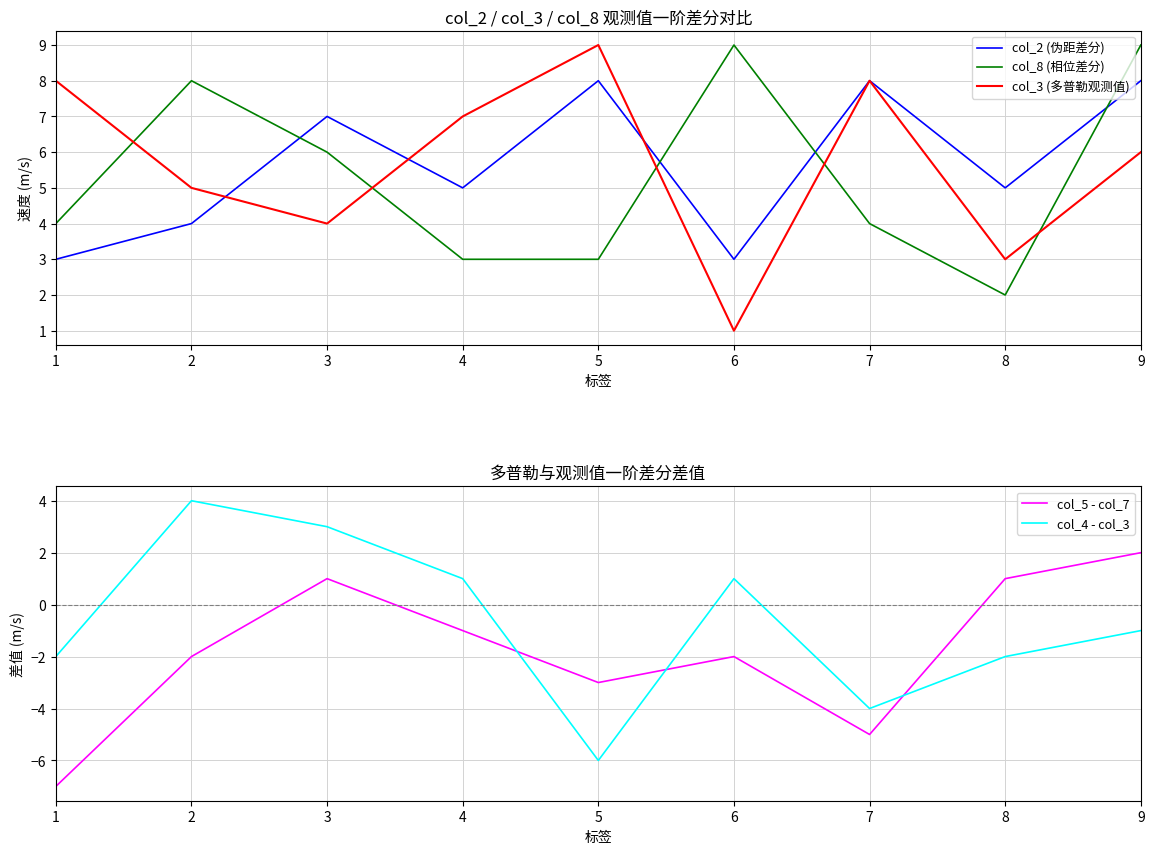

Which has a higher value, 1 or 5?

5